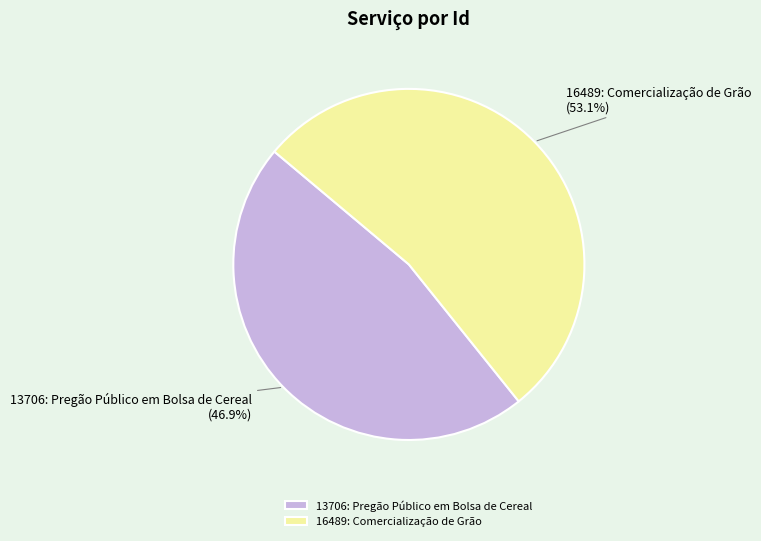

Which slice is the smallest?

13706: Pregão Público em Bolsa de Cereal